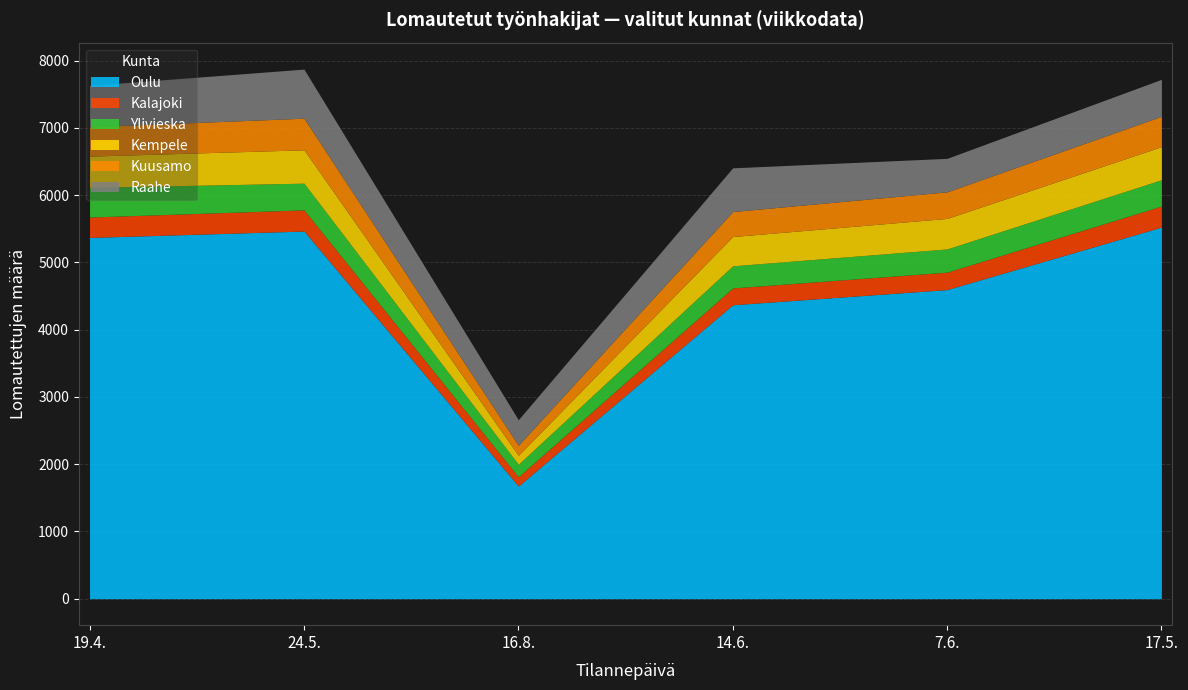

Between 19.4. and 7.6., which series saw the biggest shift?

Oulu